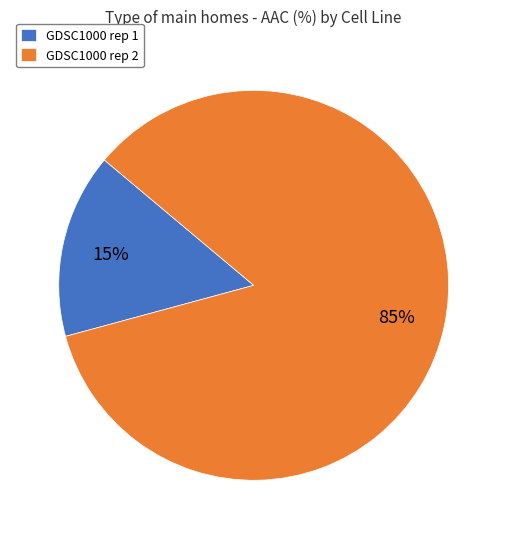

Does GDSC1000 rep 2 account for over 50% of the chart?

Yes